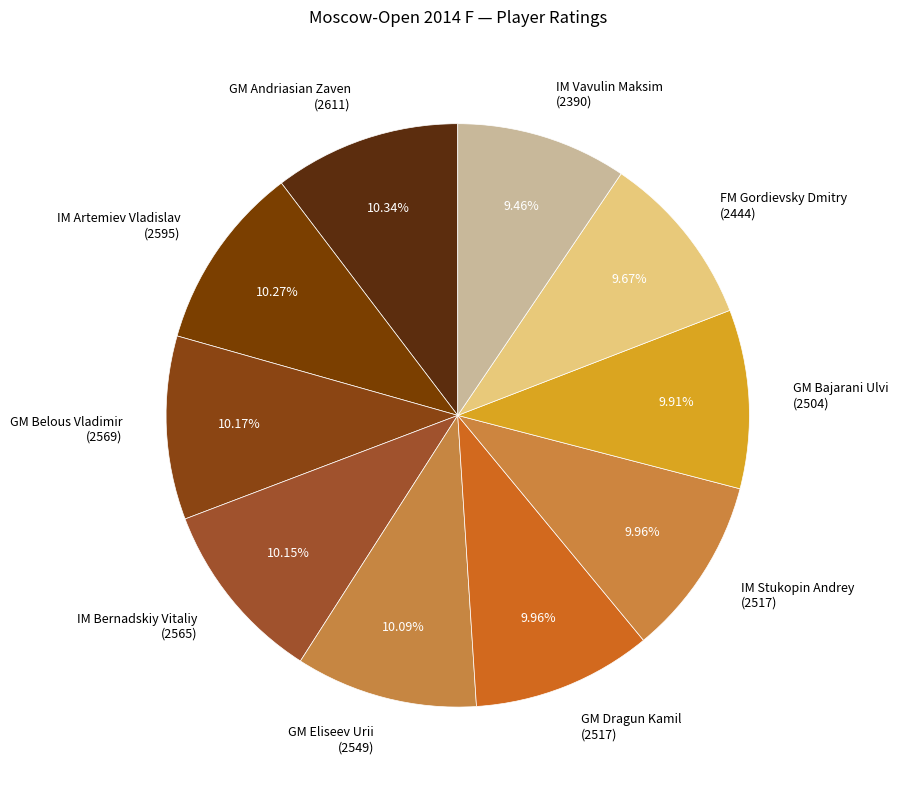

Does any single category account for the majority?

No